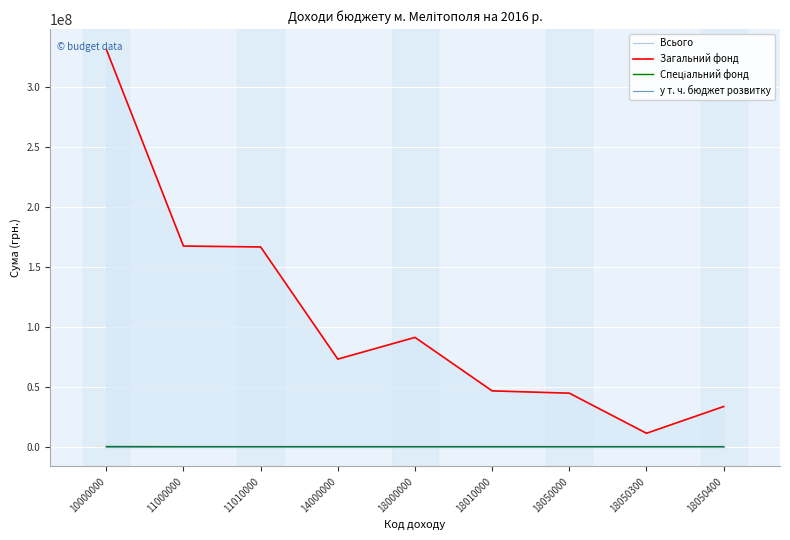

The Всього series shows 59866403 at 18050000. True or false?

False